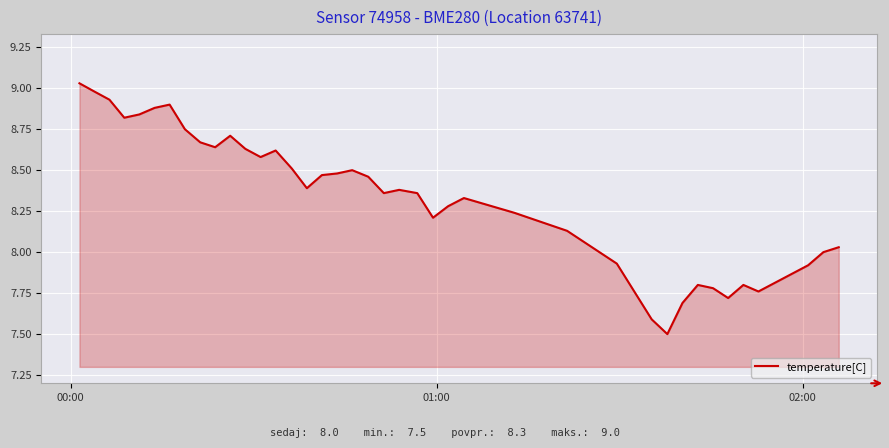

What is the difference between the maximum and minimum values?

1.5